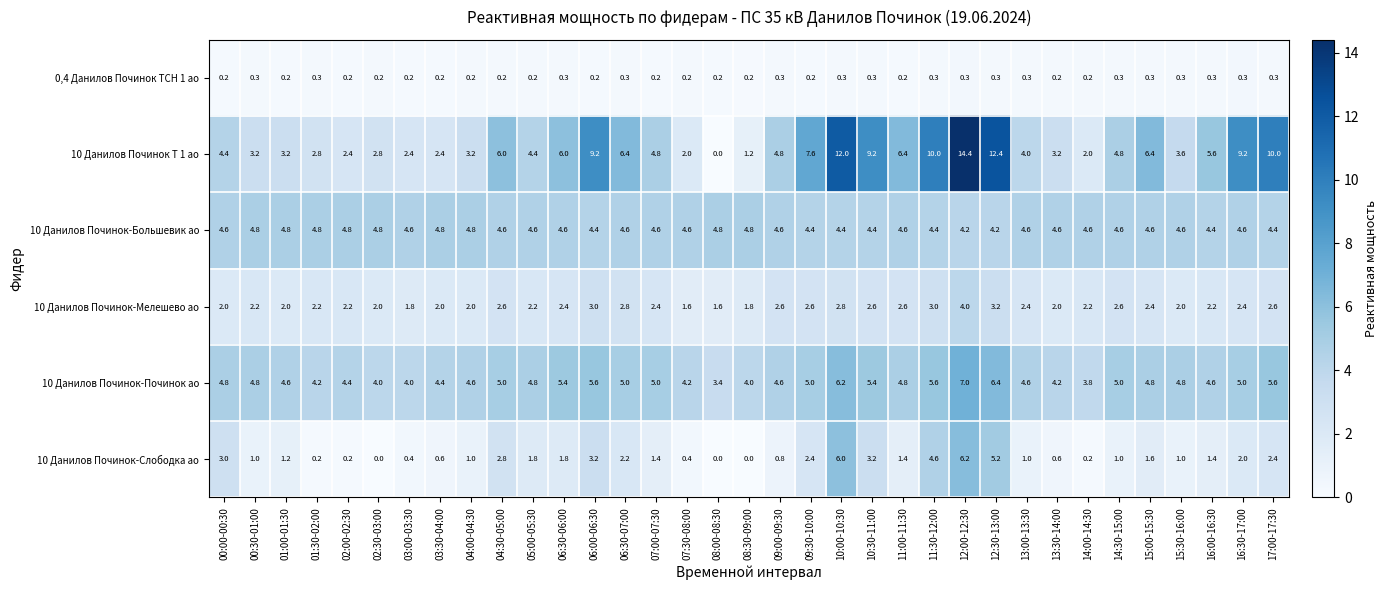

What is the difference between the maximum and second lowest values in the 10 Данилов Починок-Большевик ао series?

0.6